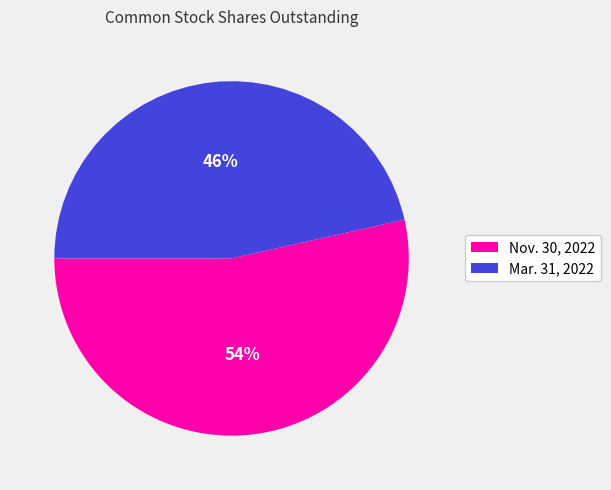

Combined, do Nov. 30, 2022 and Mar. 31, 2022 account for over 50%?

Yes